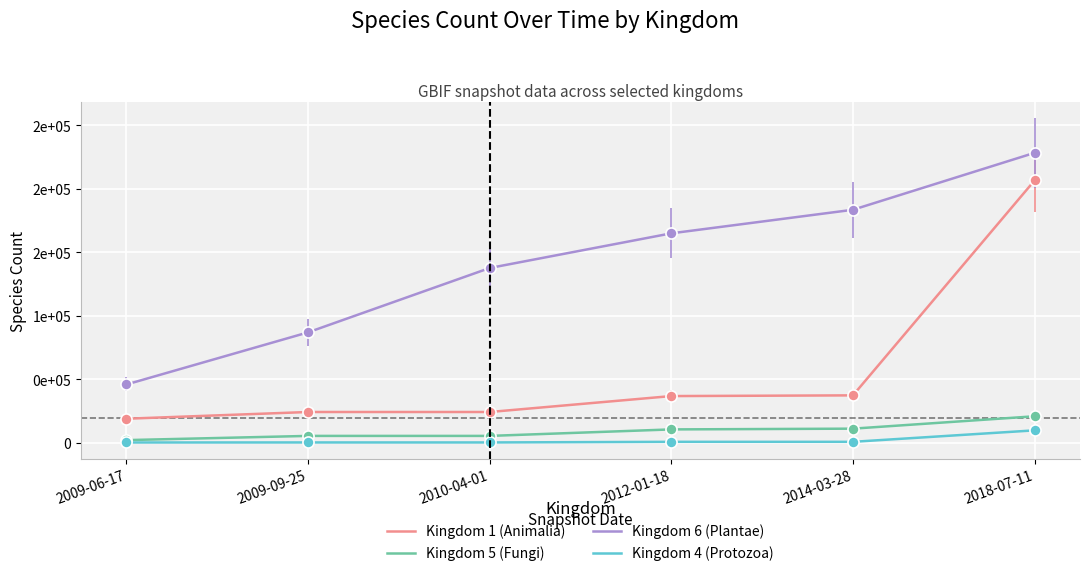

Which series has the largest range (max minus min)?

Kingdom 1 (Animalia)